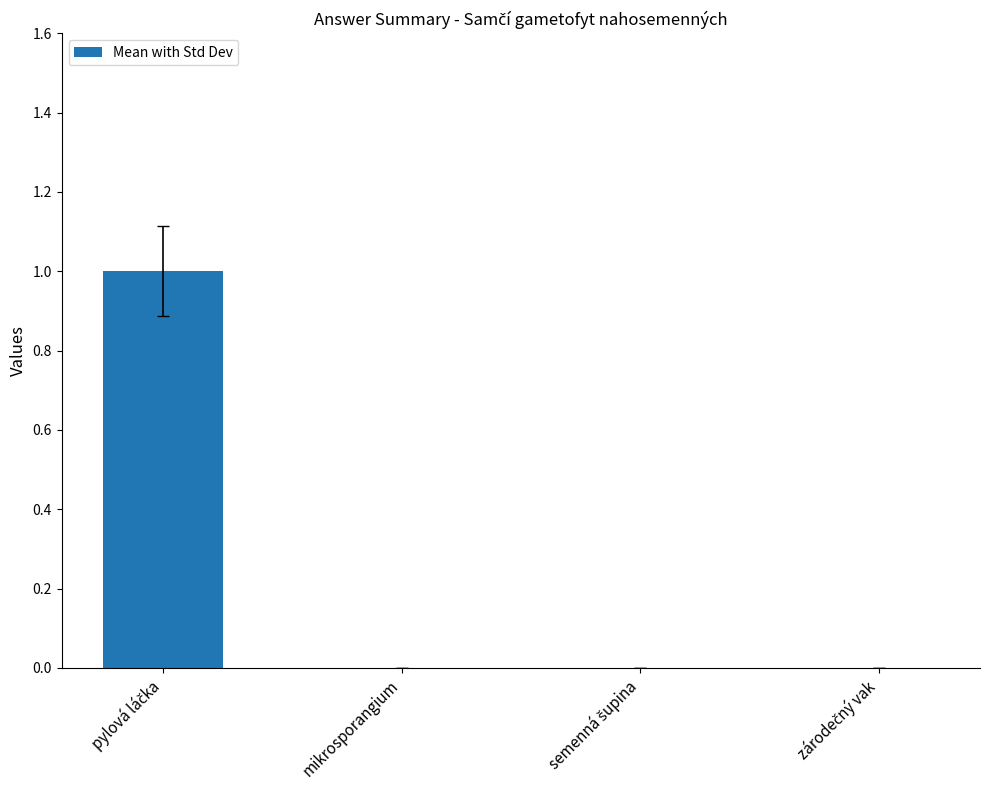

Count the values in the range 0 to 1.

4